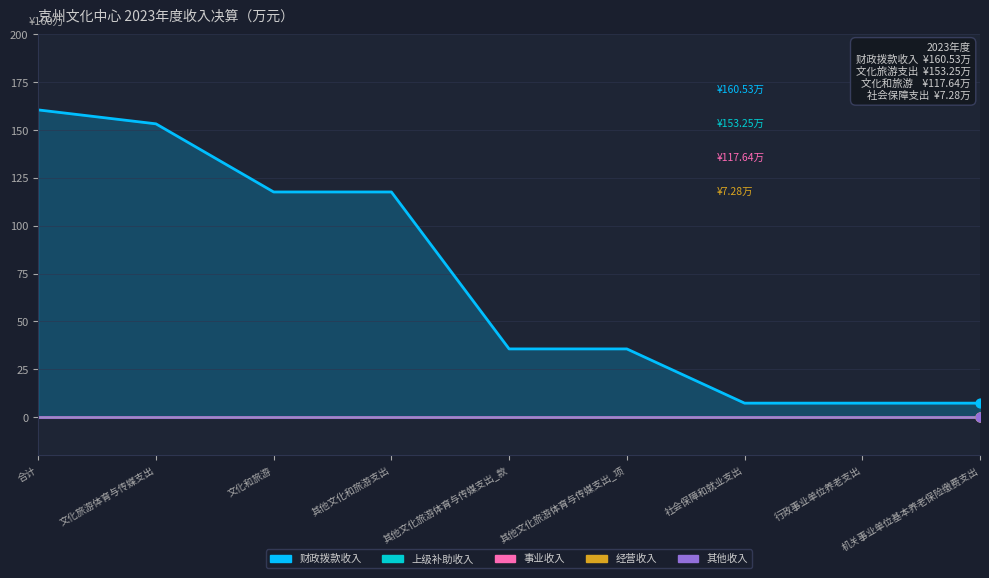

Which series has the largest Y range (max minus min)?

财政拨款收入